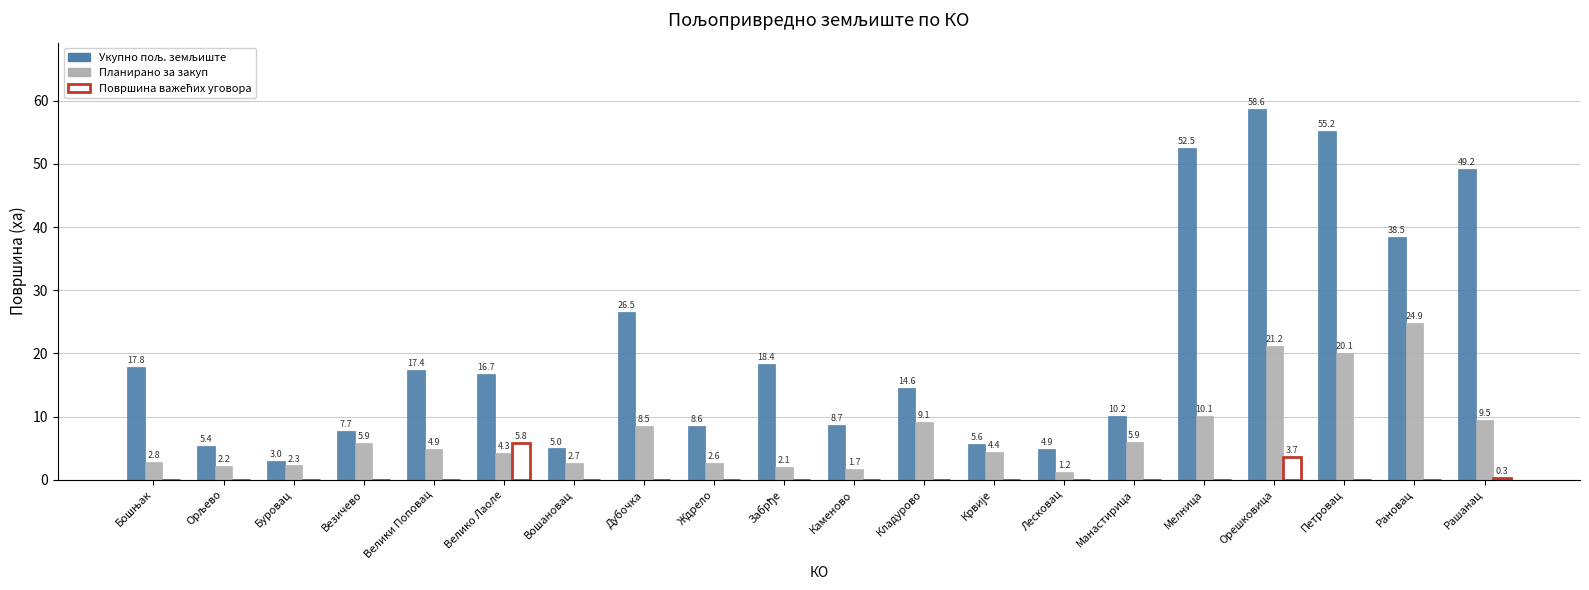

At which category is the sum across all series the highest?

Орешковица